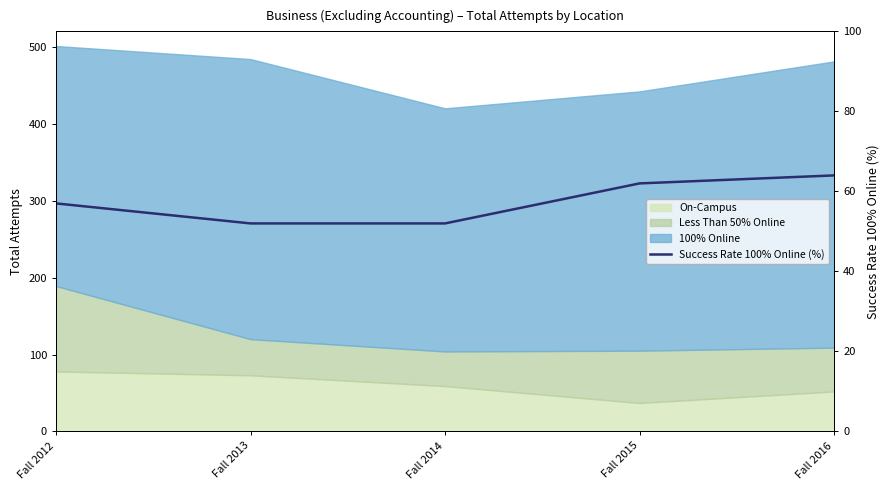

What is the approximate value at Fall 2016?

64.0